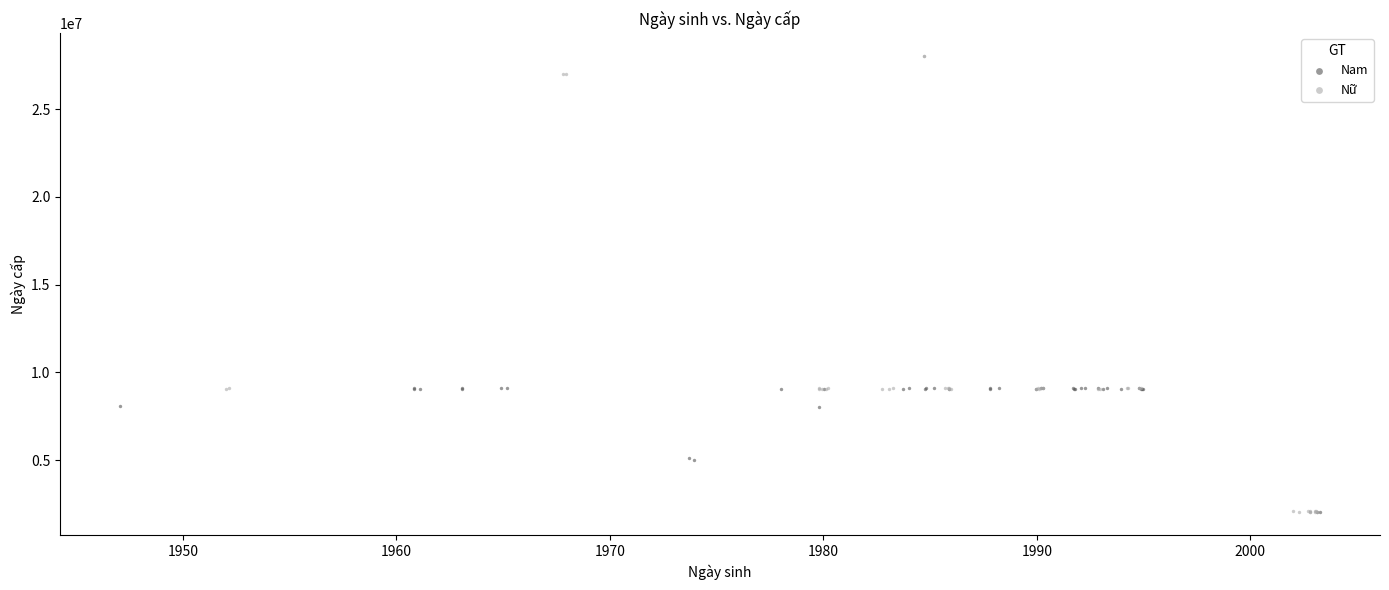

Which series contains the highest Y value?

Nữ